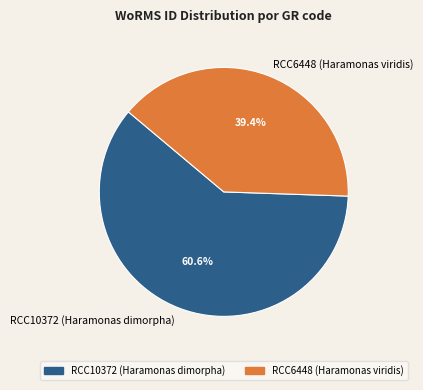

Which category has the smallest portion of the pie?

RCC6448 (Haramonas viridis)